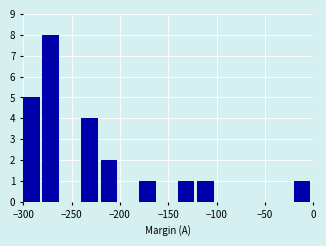

Reading left to right, list every bar in this chart as the range it spans on the x-axis followed by its height. The values are not printed on the chart, so give them approximately, as read against the axis.

-300 to -280: 5
-280 to -260: 8
-260 to -240: 0
-240 to -220: 4
-220 to -200: 2
-200 to -180: 0
-180 to -160: 1
-160 to -140: 0
-140 to -120: 1
-120 to -100: 1
-100 to -80: 0
-80 to -60: 0
-60 to -40: 0
-40 to -20: 0
-20 to 0: 1